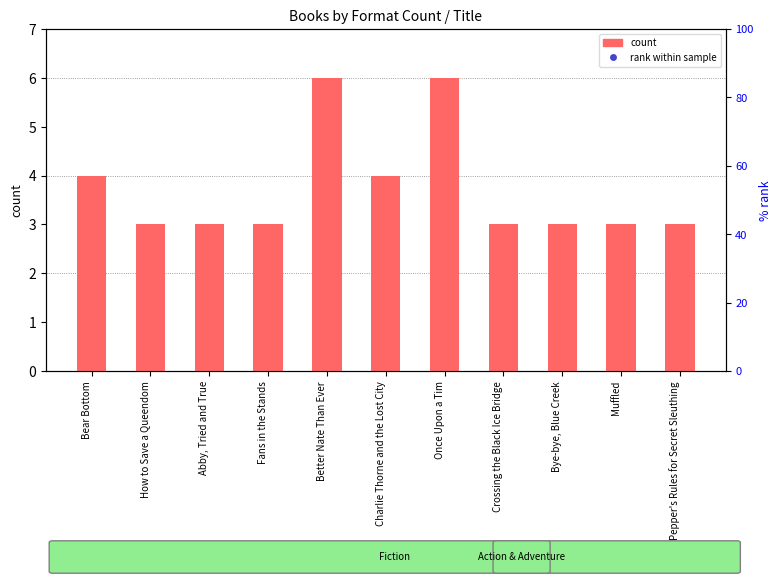

Which series has the largest Y range (max minus min)?

rank within sample